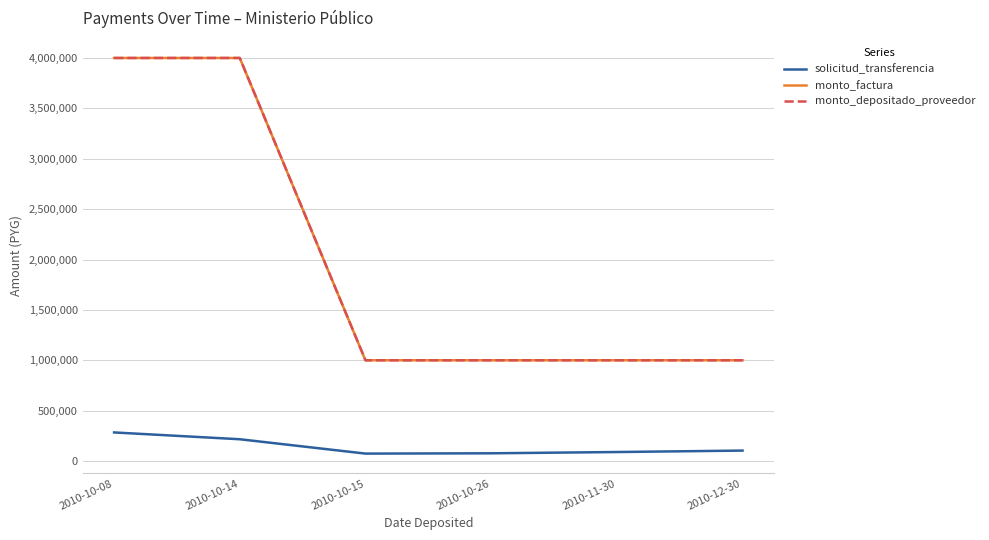

Does the chart display data point markers on the line(s)?

No